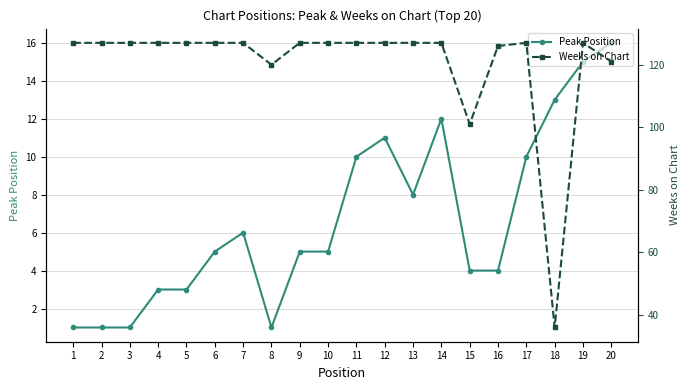

What is the sum of all Weeks on Chart values?

2409